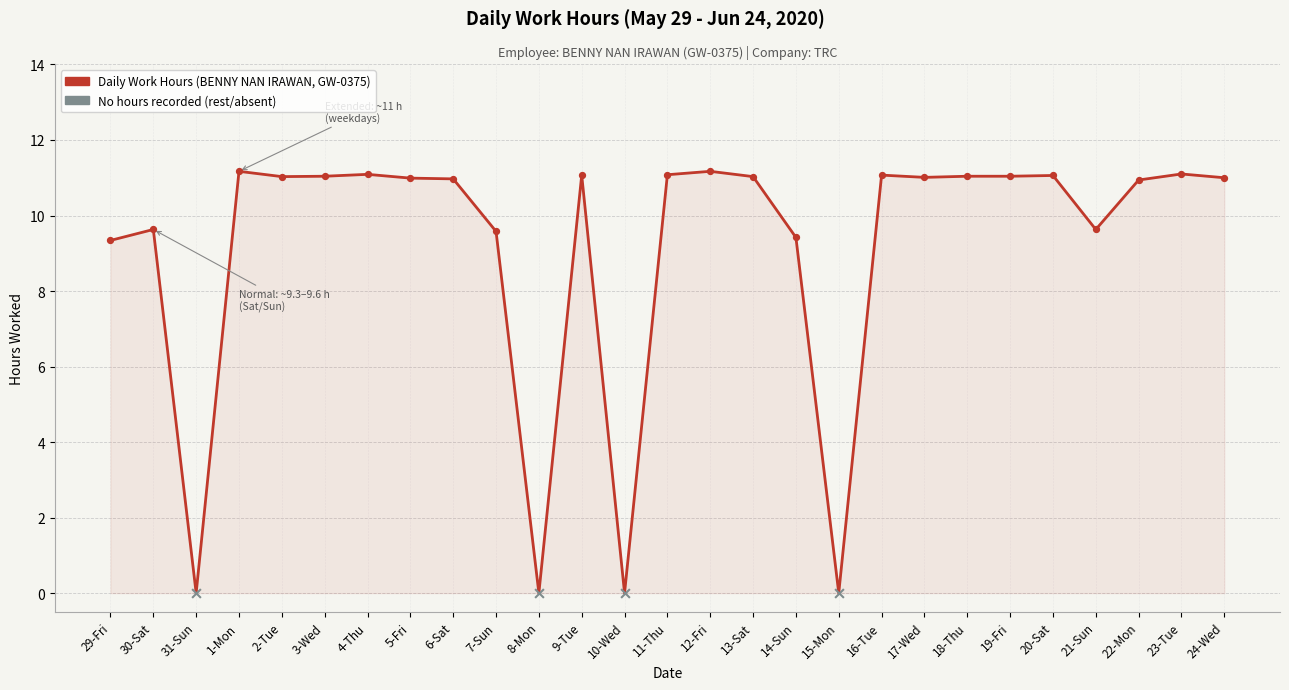

Between 20-Sat and 21-Sun, which is larger?

20-Sat